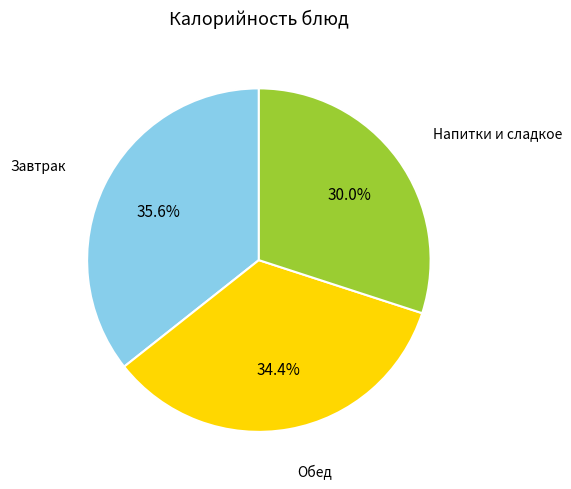

Does any single category account for the majority?

No